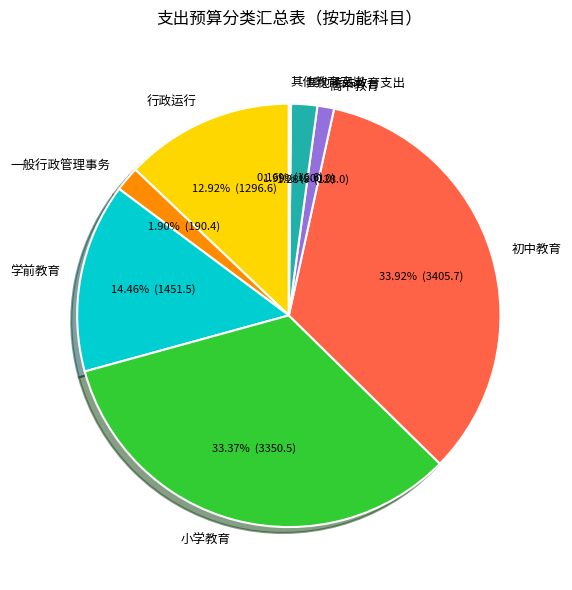

Combined, do 其他特殊教育支出 and 行政运行 account for over 50%?

No